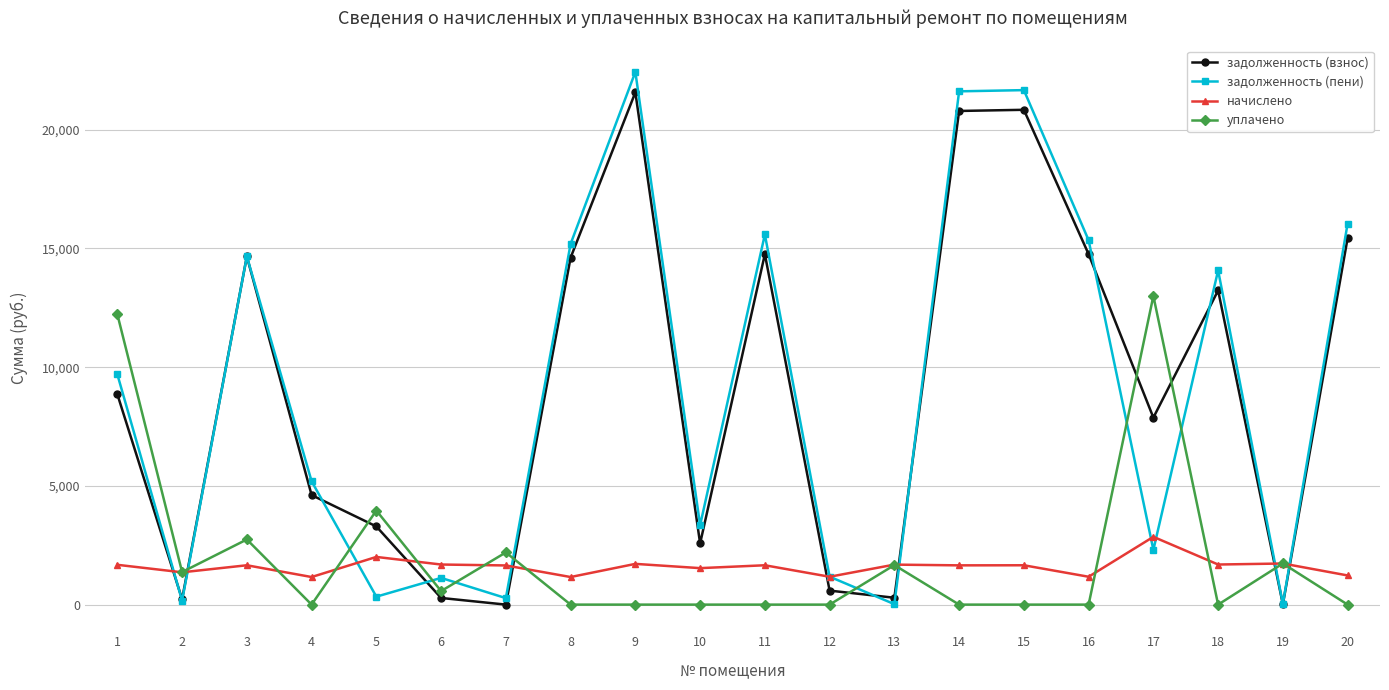

What is the difference between the уплачено values at 2 and 9?

1371.7